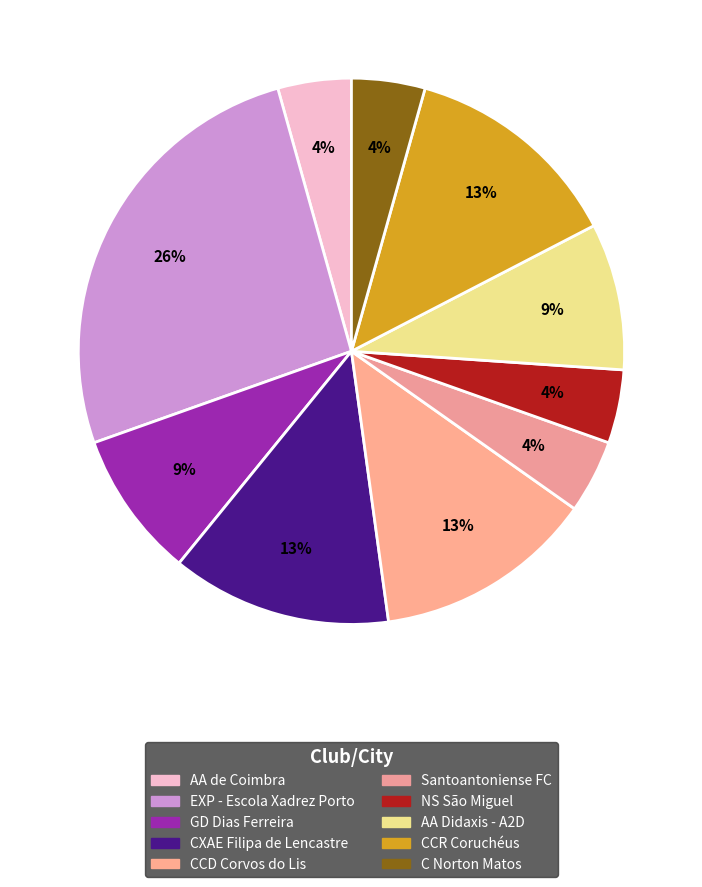

How many slices are in this pie chart?

10